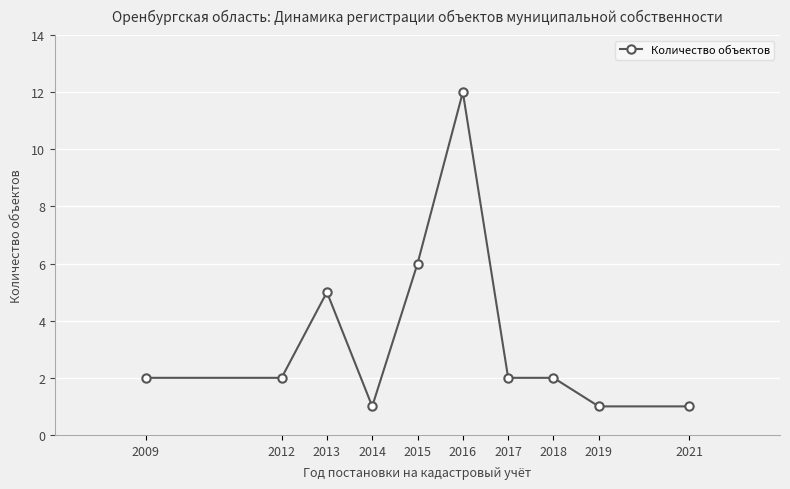

What is the difference between the second highest and second lowest values?

5